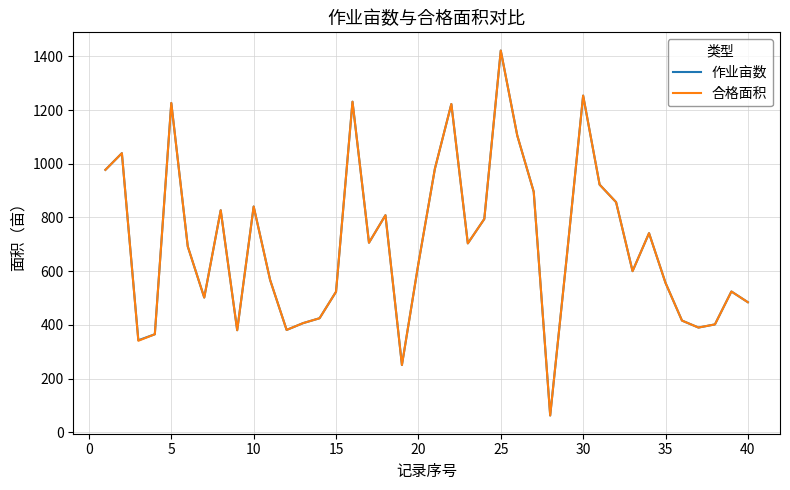

What is the maximum value shown in the chart?

1421.9